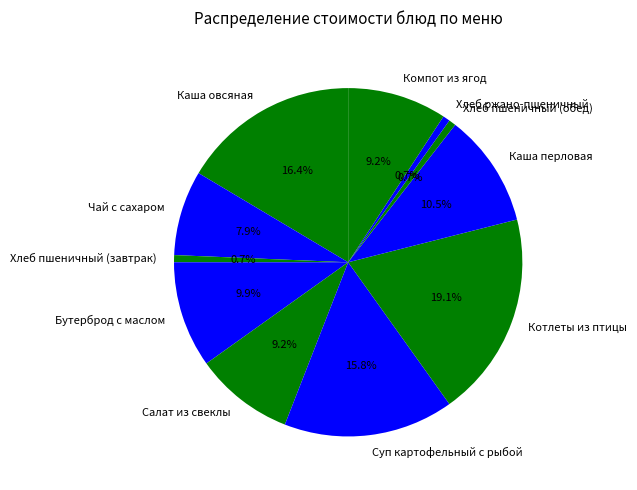

Which has a higher value, Каша перловая or Котлеты из птицы?

Котлеты из птицы